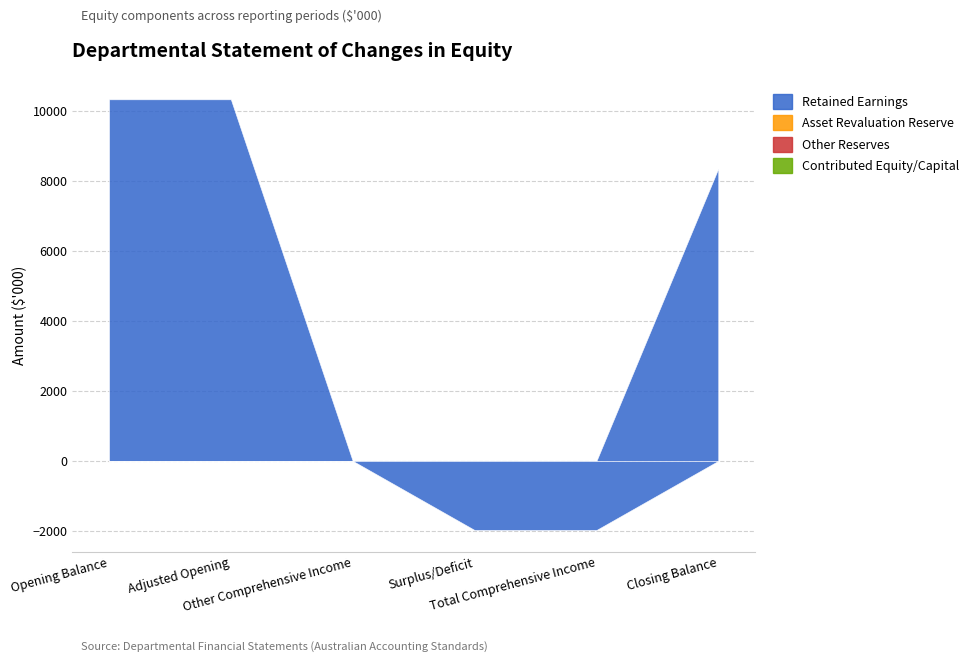

Between Opening Balance and Adjusted Opening, which series saw the biggest shift?

Retained Earnings